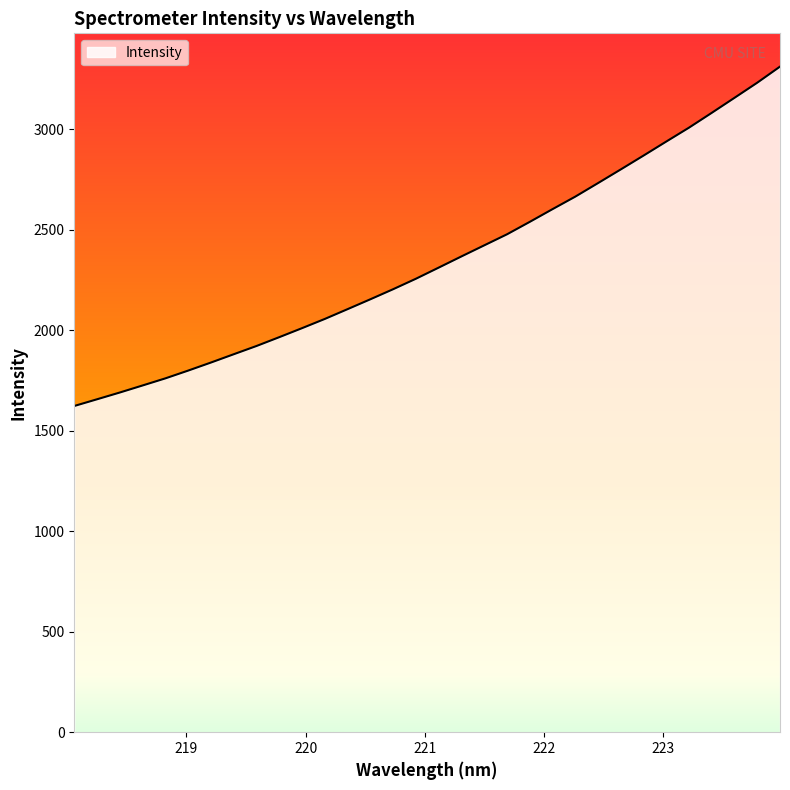

What is the greatest value displayed?

3312.1